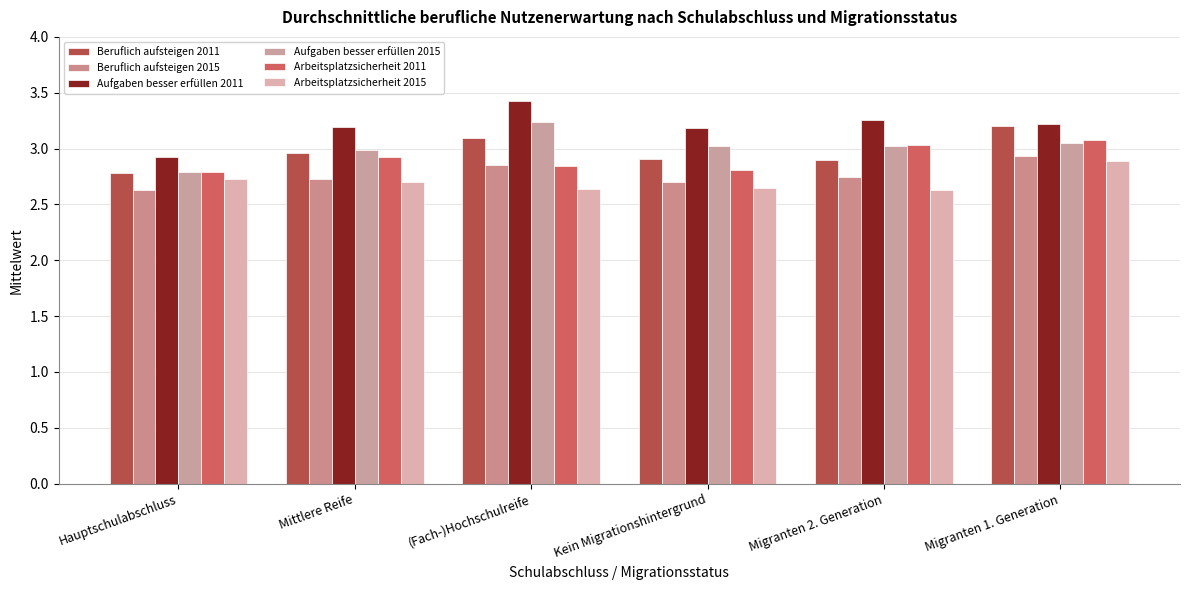

What is the difference between the second highest and minimum values in the Aufgaben besser erfüllen 2015 series?

0.3